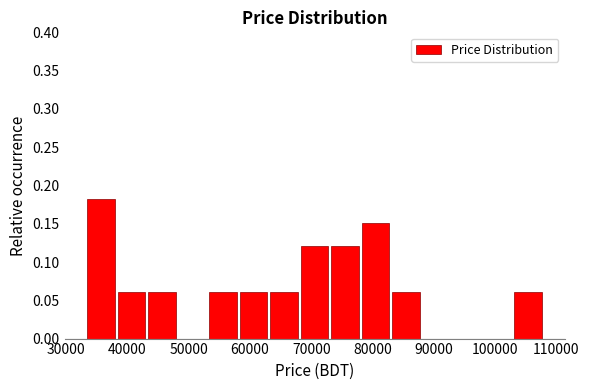

Which range on the x-axis has the tallest bar?

33000 to 38000